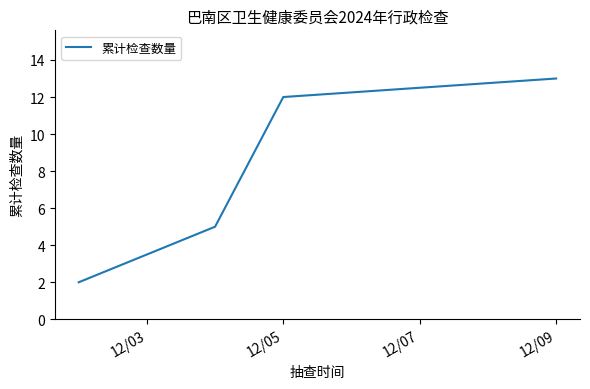

How many categories are shown in the chart?

4